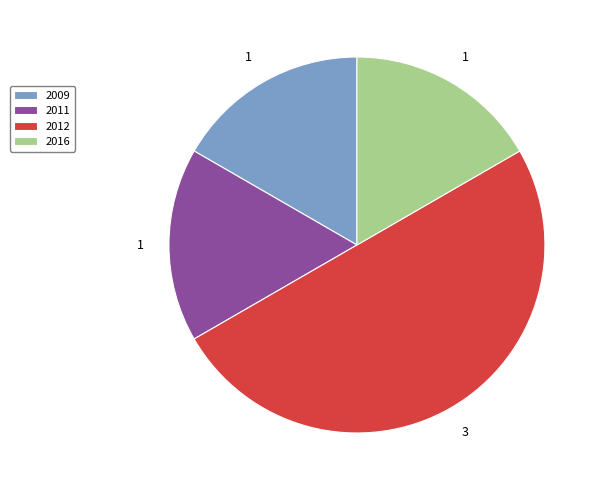

Is the sum of 2009 and 2016 greater than half?

No